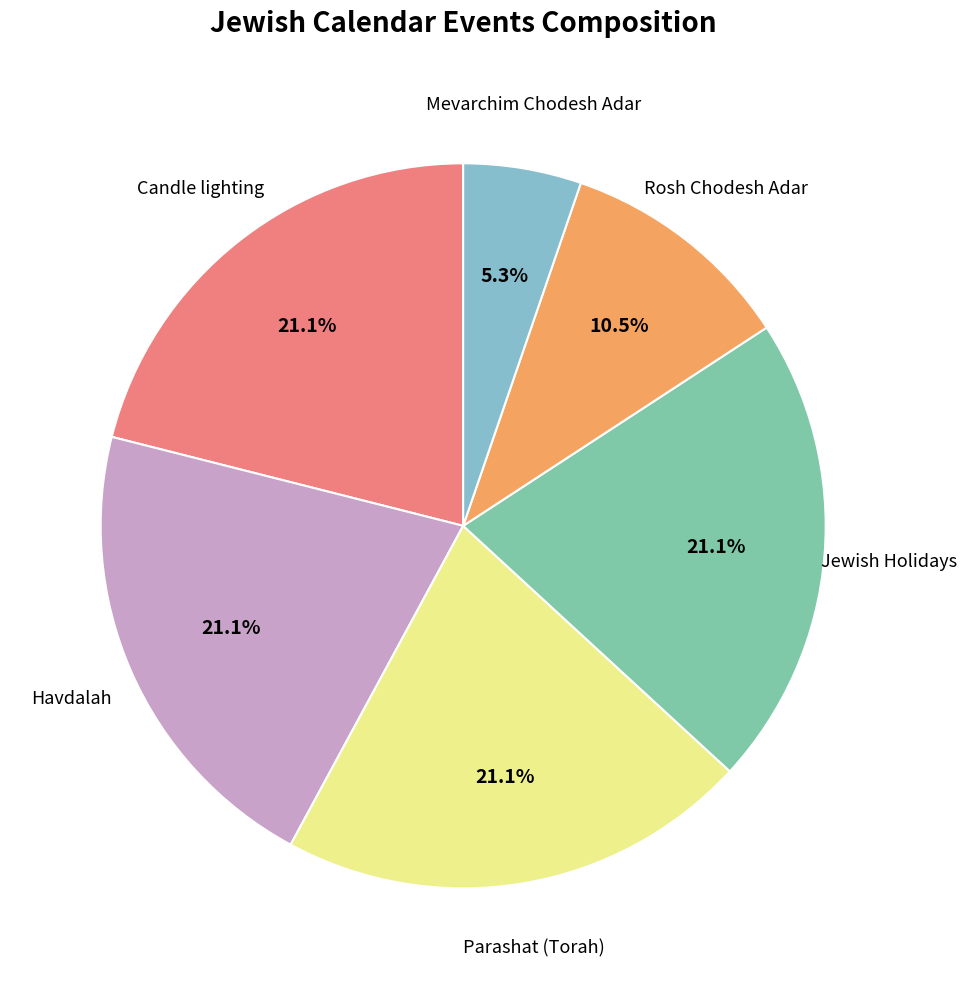

How many slices are in this pie chart?

6